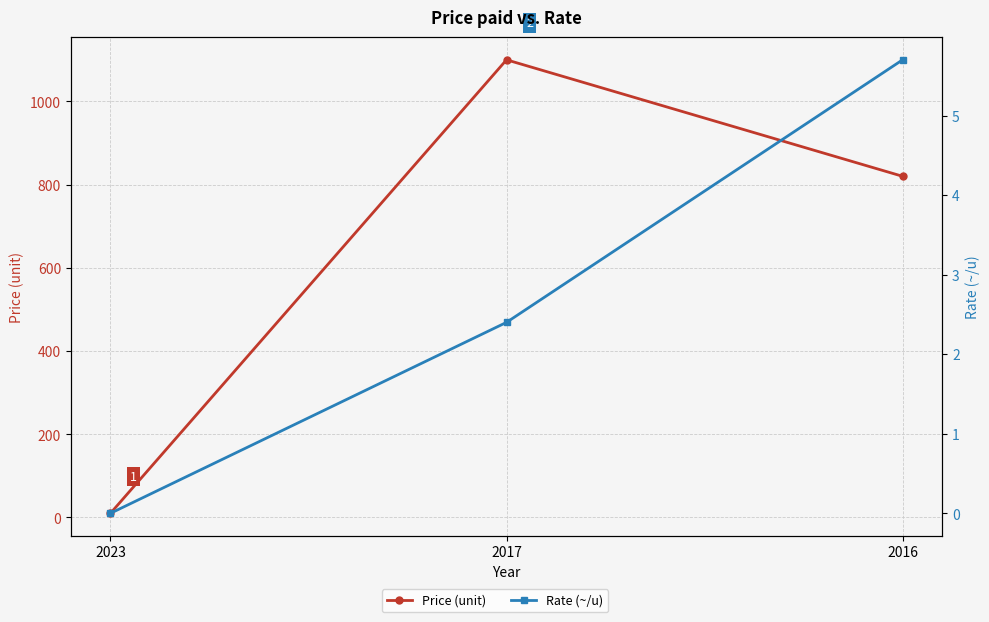

The value of Price (unit) at 2017 is 1100.0. True or false?

True